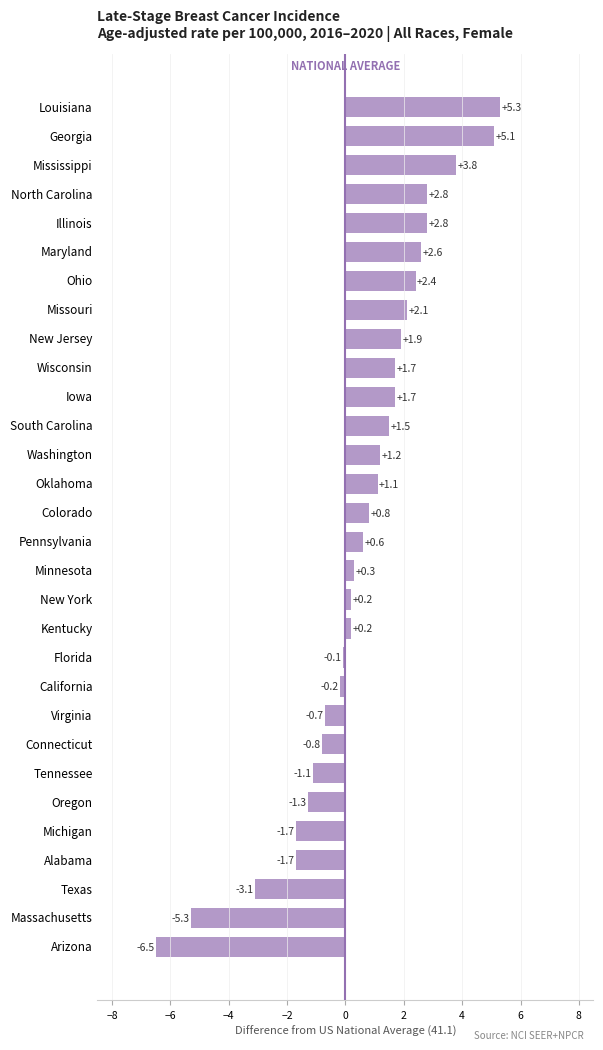

Reading top to bottom, transcribe all the data shown in this chart.

Louisiana=5.3	Georgia=5.1	Mississippi=3.8	North Carolina=2.8	Illinois=2.8	Maryland=2.6	Ohio=2.4	Missouri=2.1	New Jersey=1.9	Wisconsin=1.7	Iowa=1.7	South Carolina=1.5	Washington=1.2	Oklahoma=1.1	Colorado=0.8	Pennsylvania=0.6	Minnesota=0.3	New York=0.2	Kentucky=0.2	Florida=-0.1	California=-0.2	Virginia=-0.7	Connecticut=-0.8	Tennessee=-1.1	Oregon=-1.3	Michigan=-1.7	Alabama=-1.7	Texas=-3.1	Massachusetts=-5.3	Arizona=-6.5